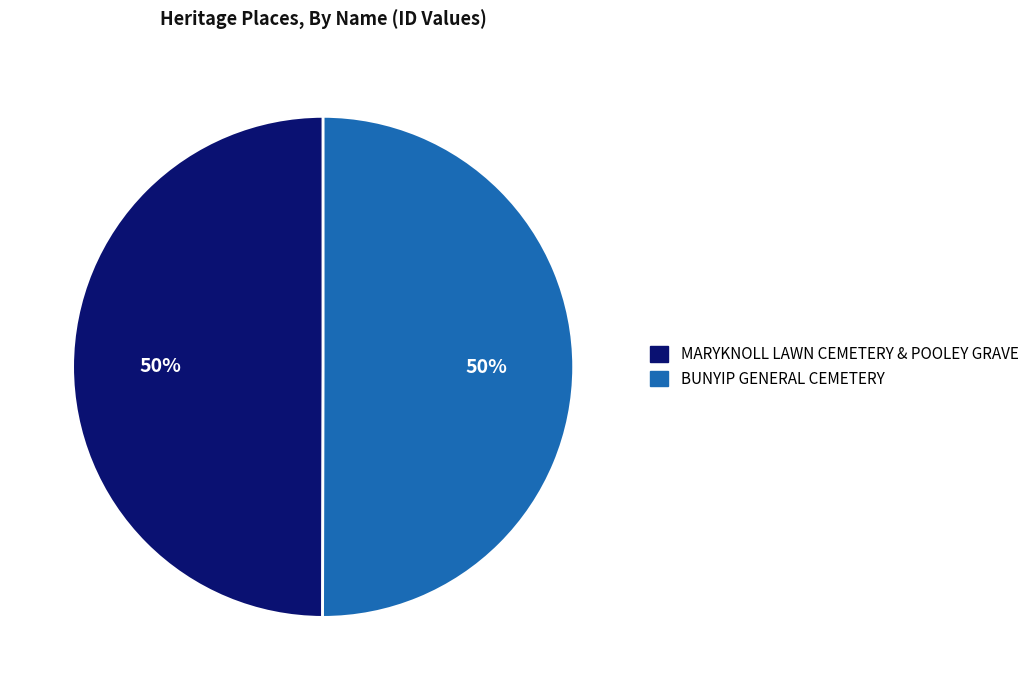

How many segments does this pie chart have?

2